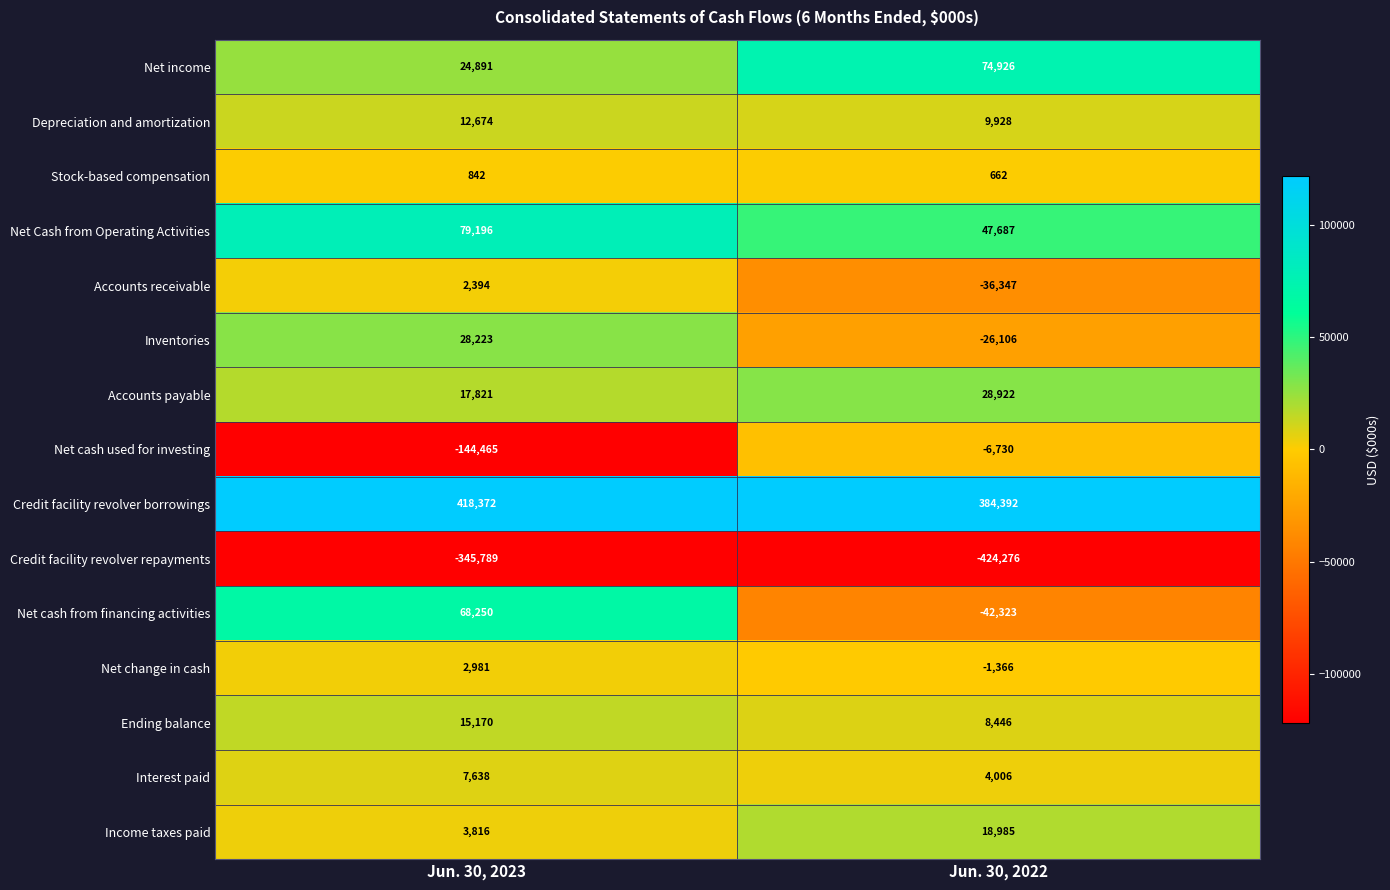

Rank the series at Jun. 30, 2022 from highest to lowest value.

Credit facility revolver borrowings, Net income, Net Cash from Operating Activities, Accounts payable, Income taxes paid, Depreciation and amortization, Ending balance, Interest paid, Stock-based compensation, Net change in cash, Net cash used for investing, Inventories, Accounts receivable, Net cash from financing activities, Credit facility revolver repayments